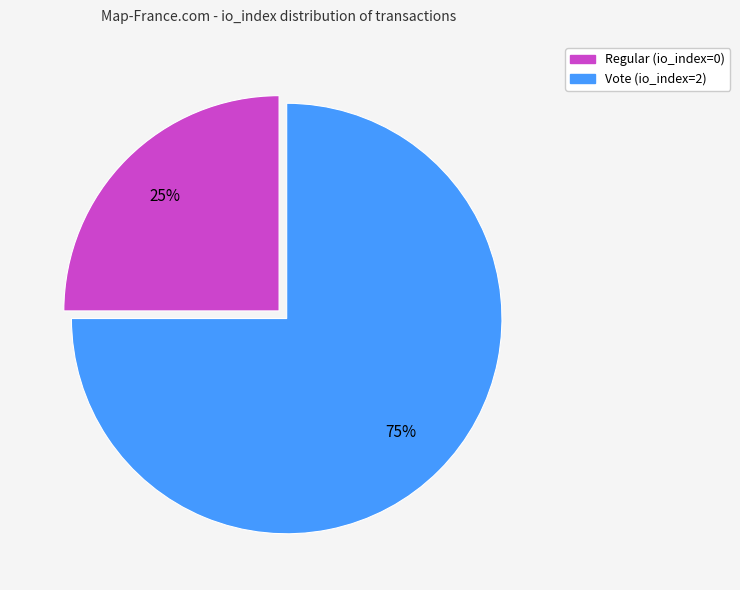

Which slice is the largest?

Vote (io_index=2)